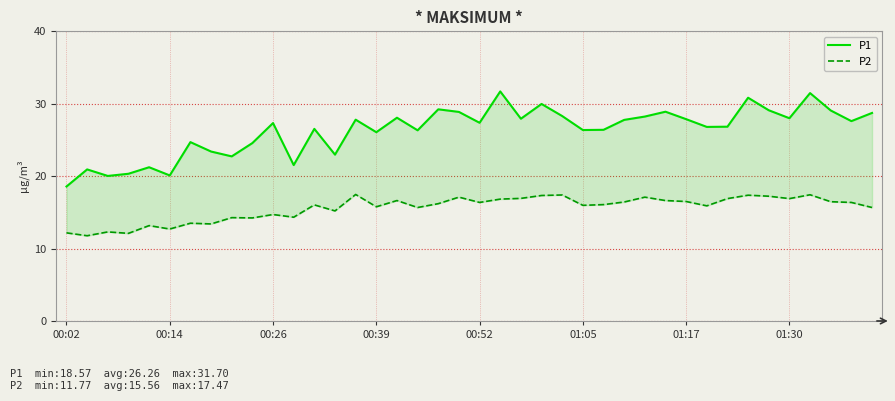

How many lines are shown in the chart?

2